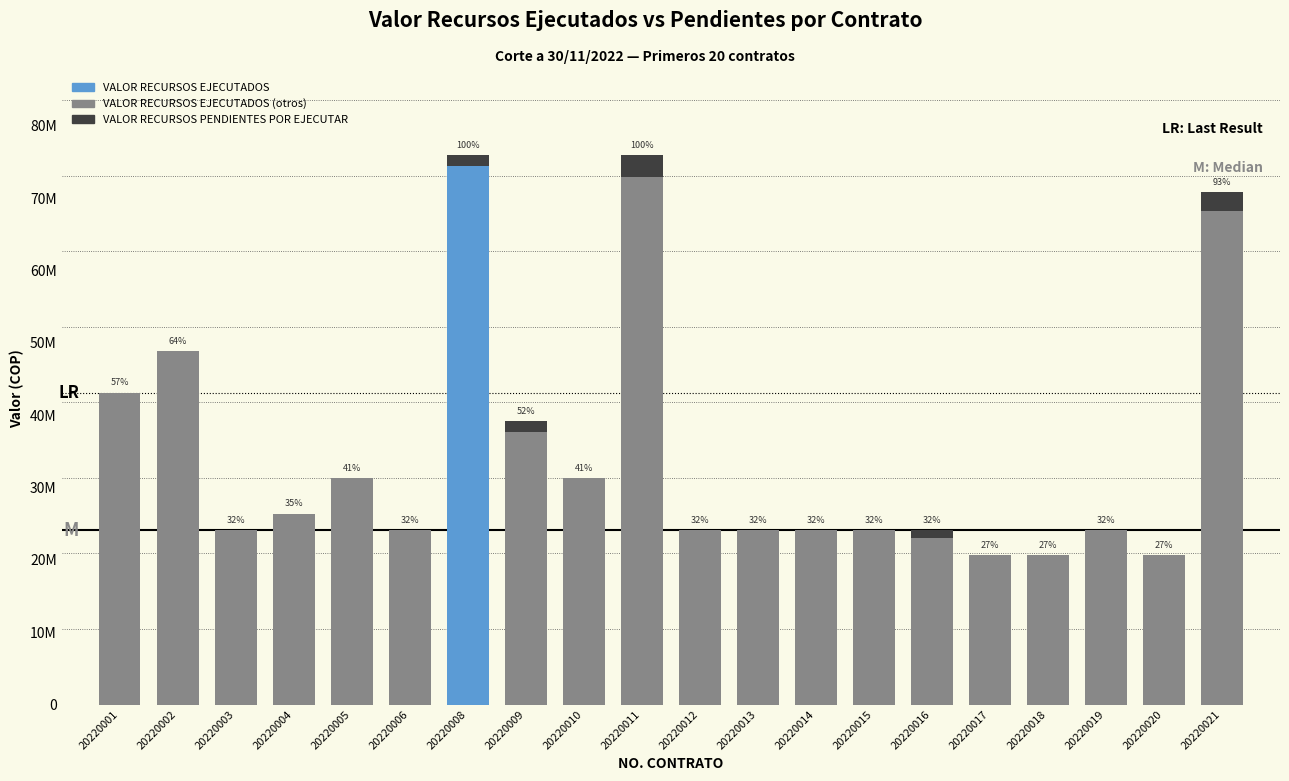

Where is VALOR RECURSOS EJECUTADOS nearest to the value 47499000?

20220002